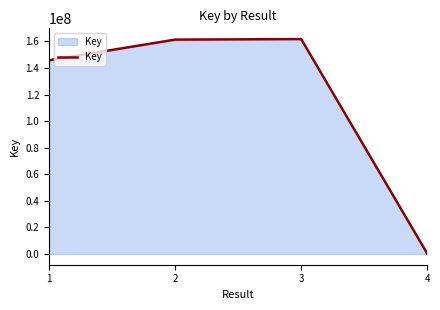

The value at 2 is 263413626. True or false?

False